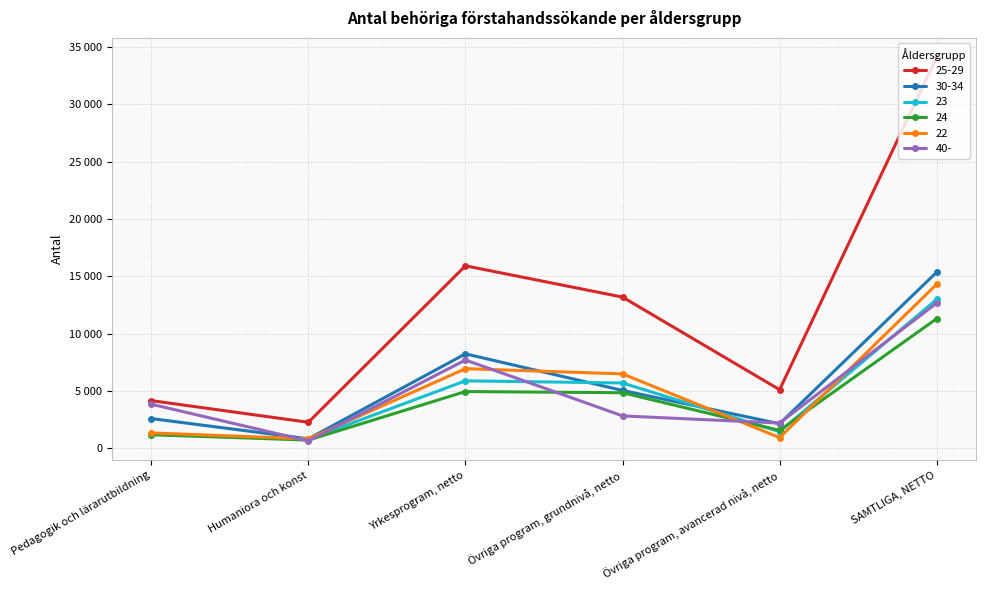

True or false: 30-34 has more than 2 points higher than both neighbors.

False